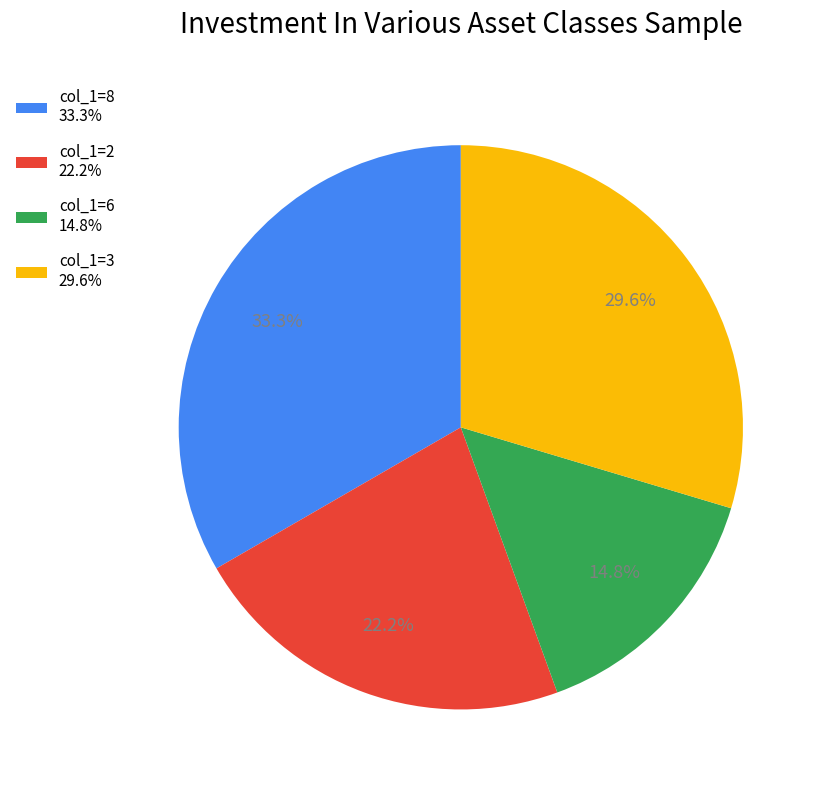

What is the ratio of the value at col_1=2 22.2% to the value at col_1=8 33.3%?

0.7